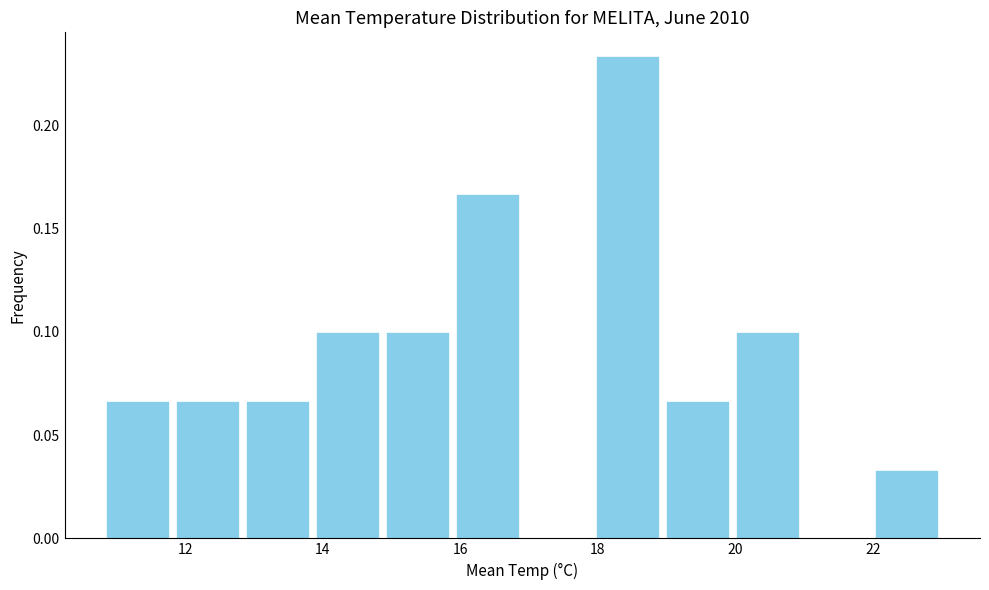

How tall is the bar that spans 10.8 to 11.8 on the x-axis? Neither the bar edges nor the heights are printed on the chart, so give them approximately, as read against the axes.

0.065